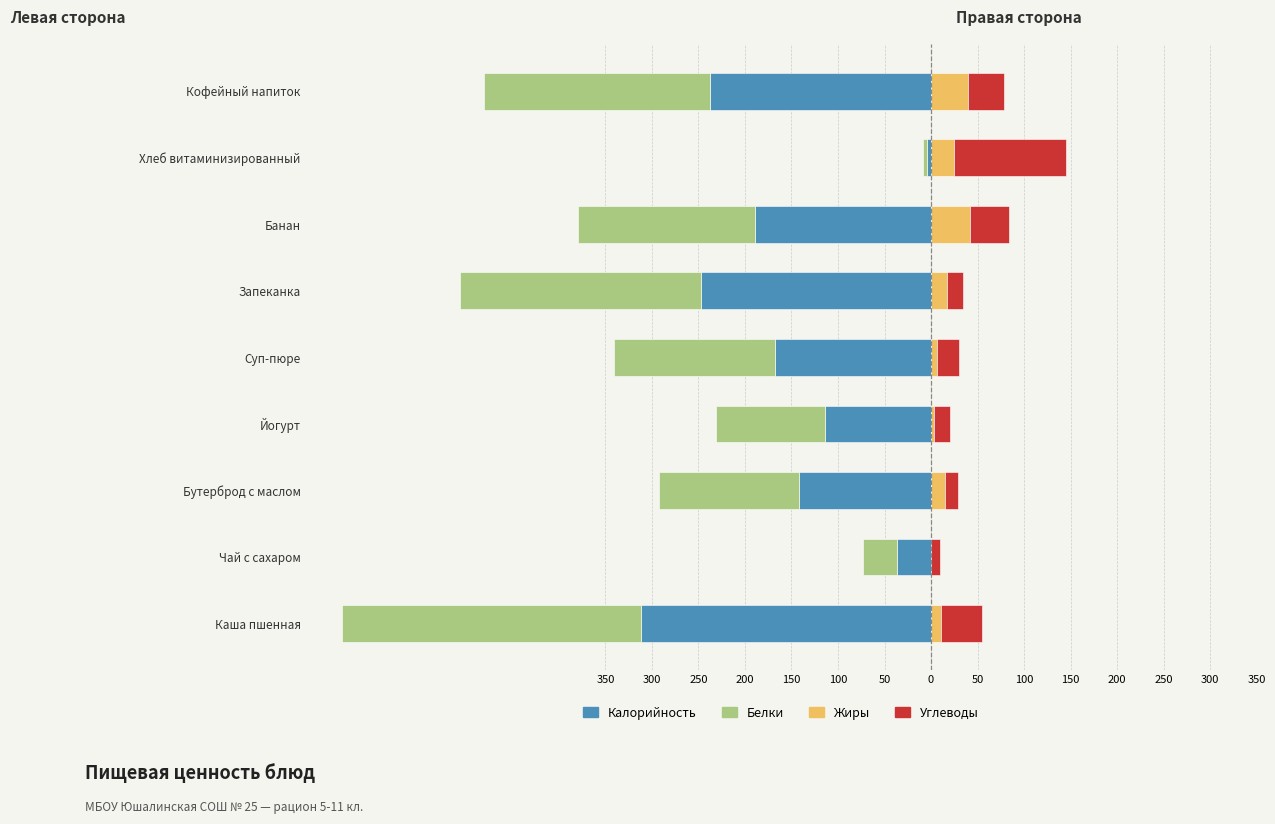

True or false: Углеводы has a value of 75.9 at Каша пшенная.

False